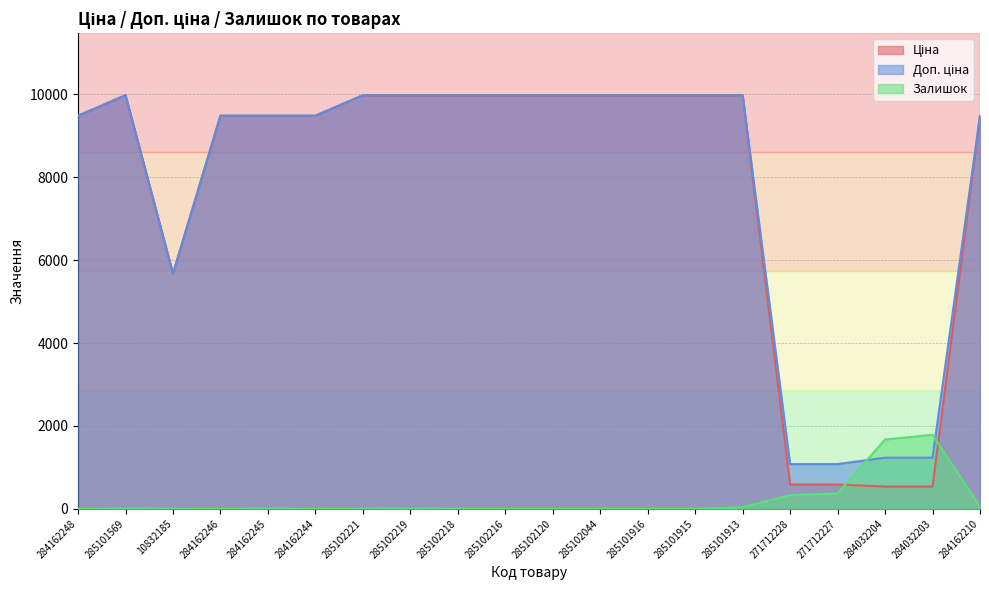

What is the value of the Доп. ціна point at the 6th from the left?

9480.1